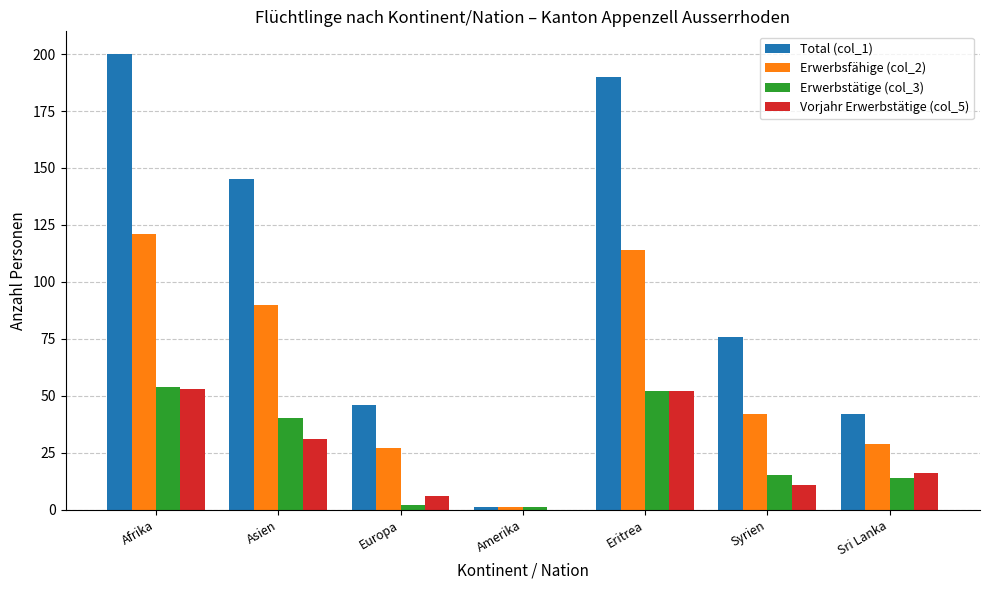

The value of Total (col_1) at Sri Lanka is 21. True or false?

False